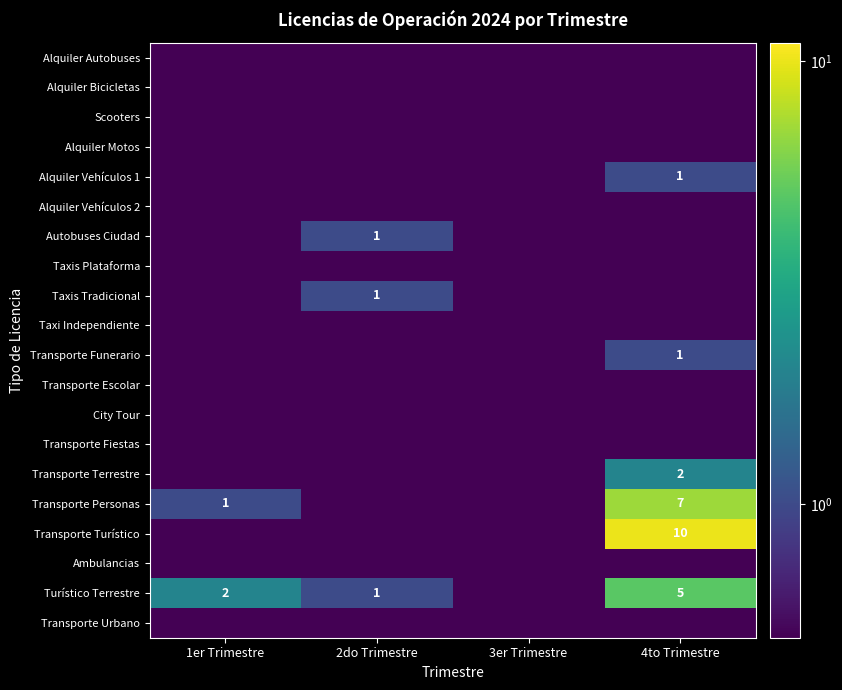

List the series in order of their peak value, lowest first.

Alquiler Autobuses, Alquiler Bicicletas, Scooters, Alquiler Motos, Alquiler Vehículos 2, Taxis Plataforma, Taxi Independiente, Transporte Escolar, City Tour, Transporte Fiestas, Ambulancias, Transporte Urbano, Alquiler Vehículos 1, Autobuses Ciudad, Taxis Tradicional, Transporte Funerario, Transporte Terrestre, Turístico Terrestre, Transporte Personas, Transporte Turístico